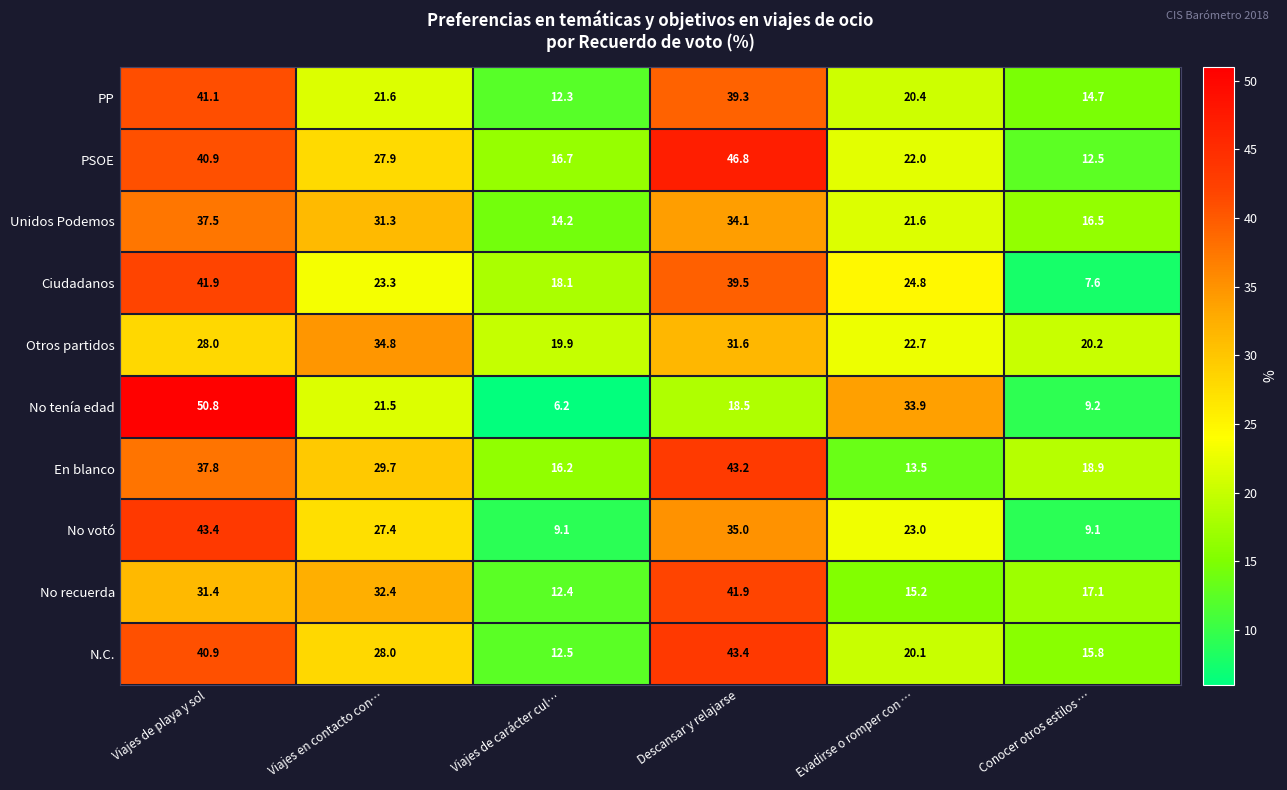

Is it true that PSOE equals 9.1 at Evadirse o romper con …?

False